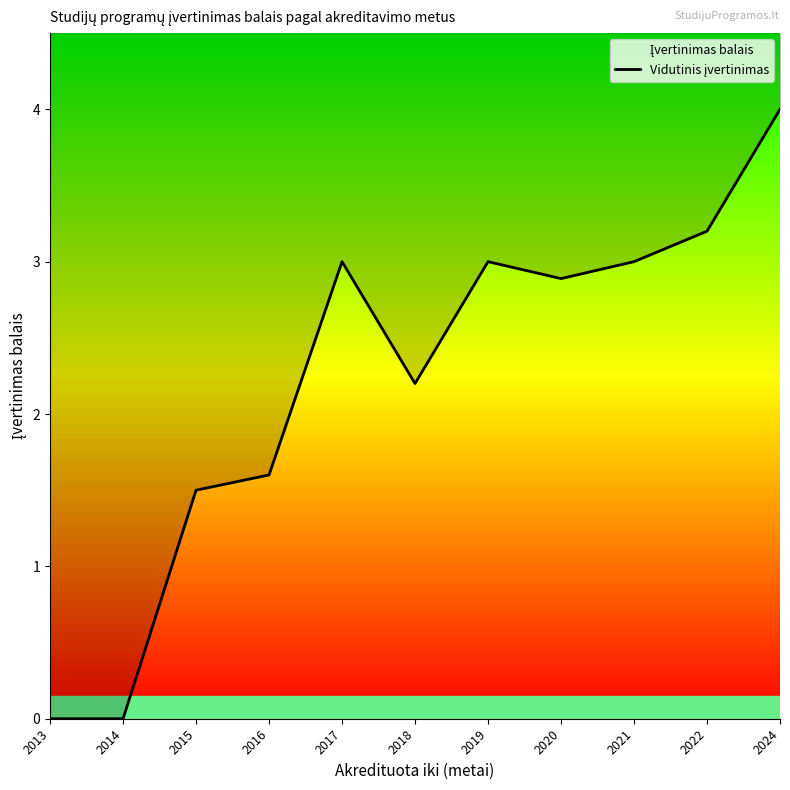

How many points are lower than both their immediate neighbors (excluding endpoints)?

2